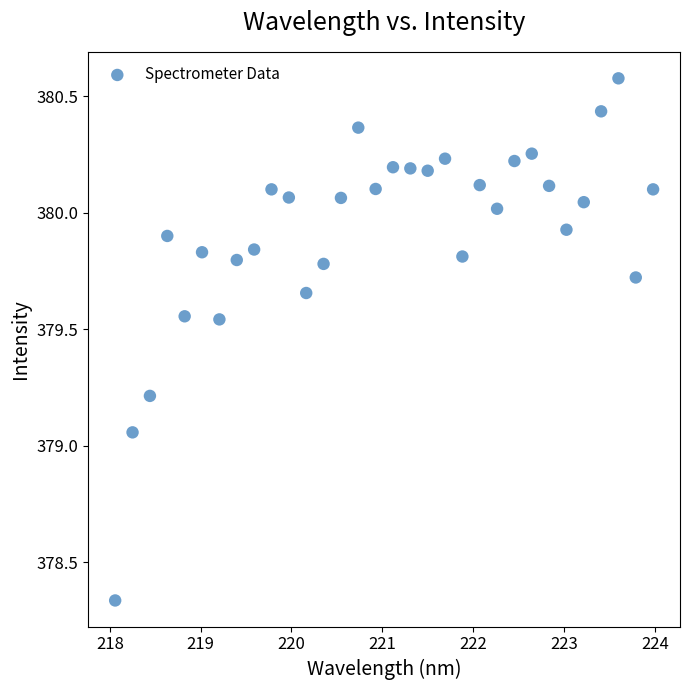

What is the range of Y values (max minus min)?

2.2